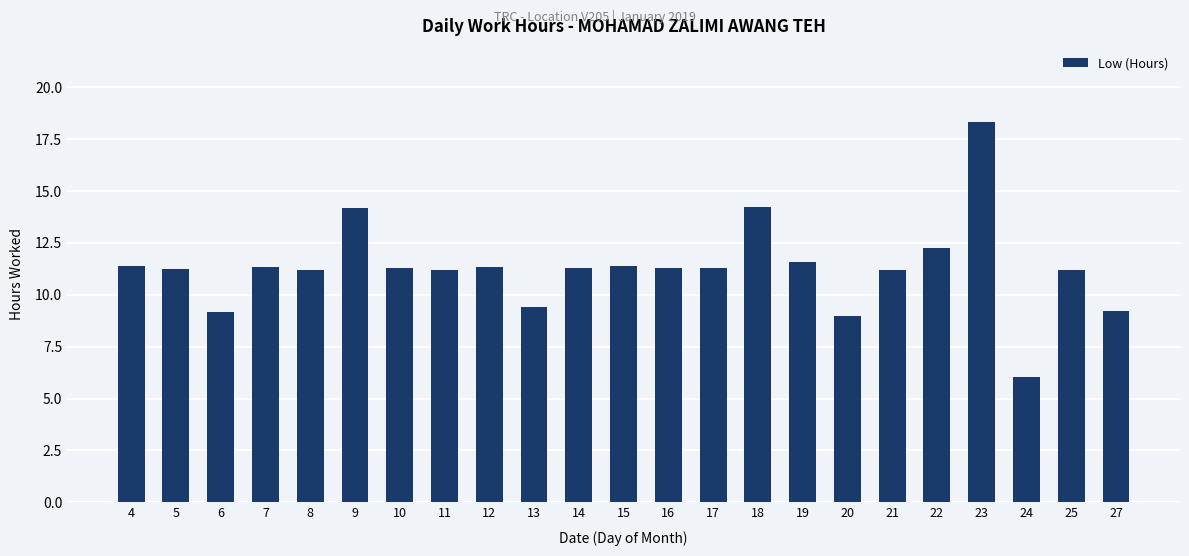

What is the change in value from 4 to 6?

-2.2